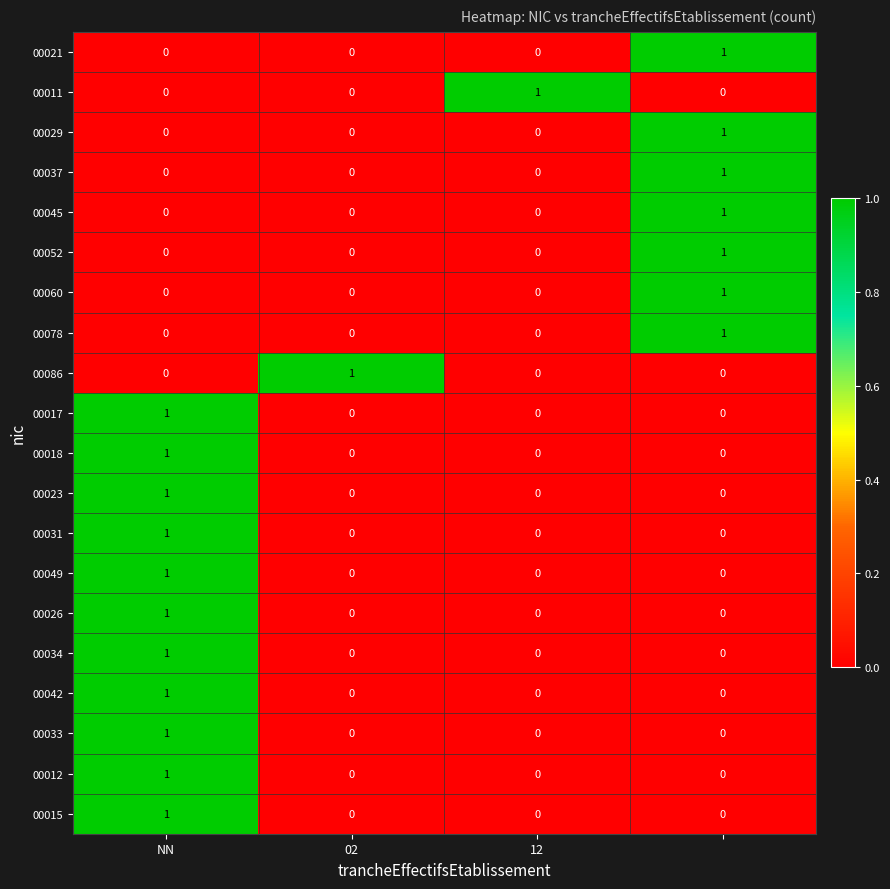

Count the 00021 values in the range 0 to 1.

4